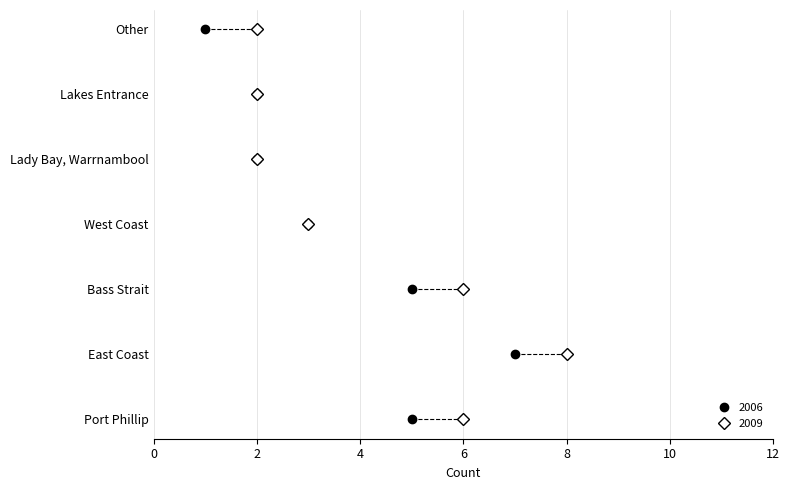

True or false: 2009 and 2006 cross at least once.

False